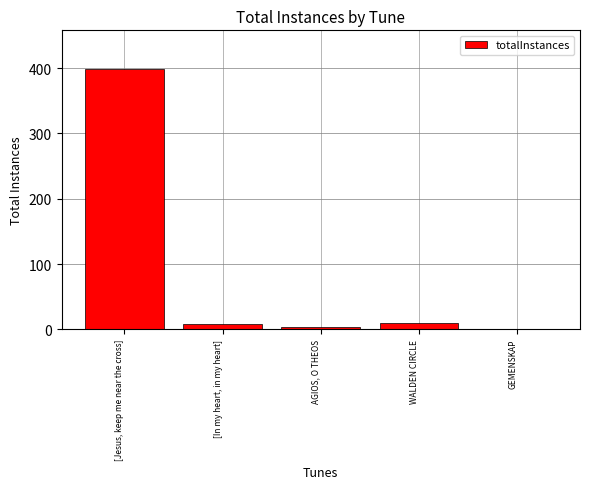

Where does the data first go above 8?

[Jesus, keep me near the cross]